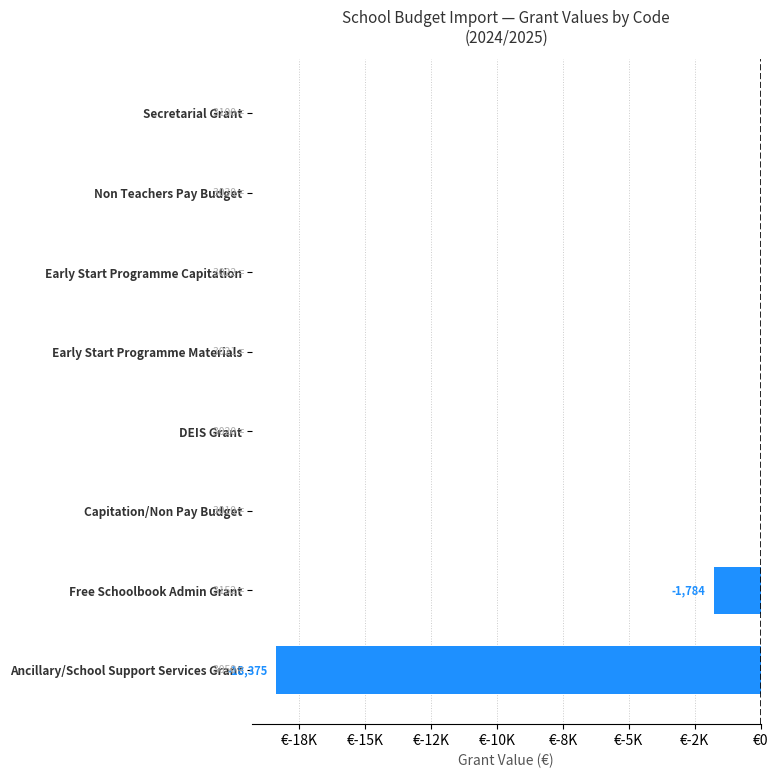

What is the smallest value displayed?

-18375.0